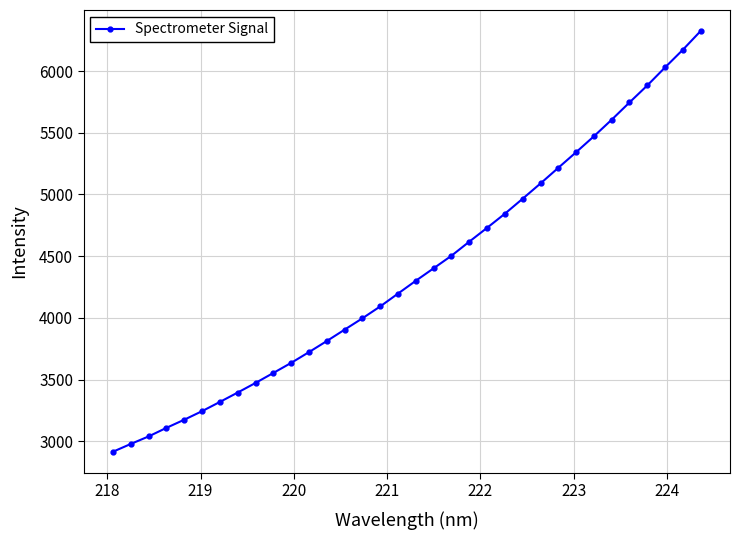

What is the minimum value shown in the chart?

2914.8